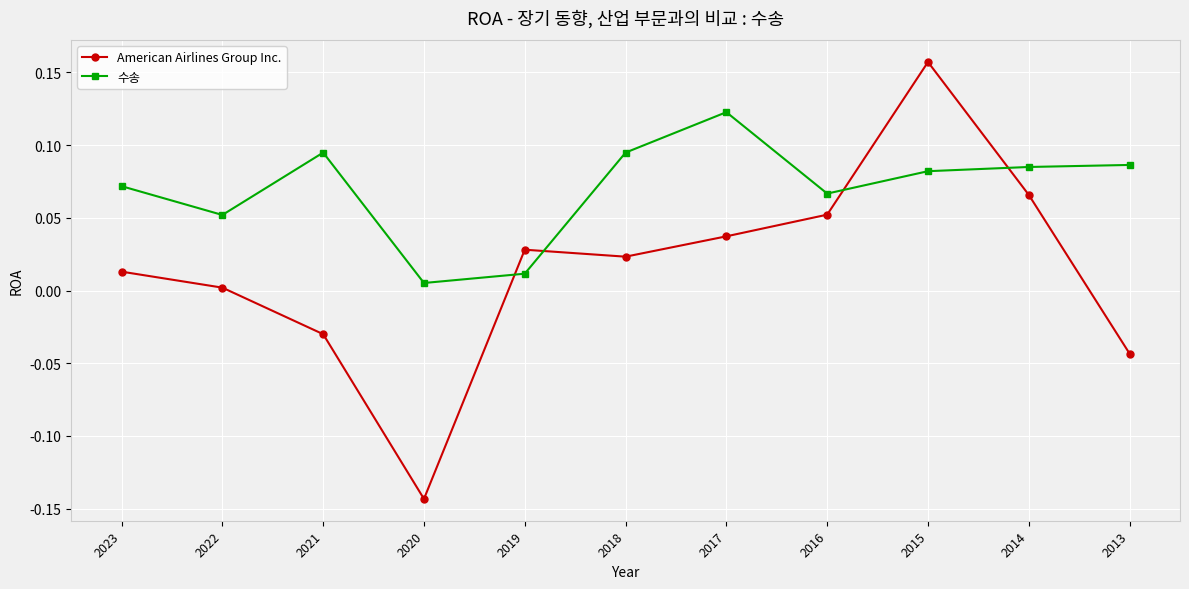

Rank the categories by American Airlines Group Inc. value from highest to lowest.

2015, 2014, 2016, 2017, 2019, 2018, 2023, 2022, 2021, 2013, 2020